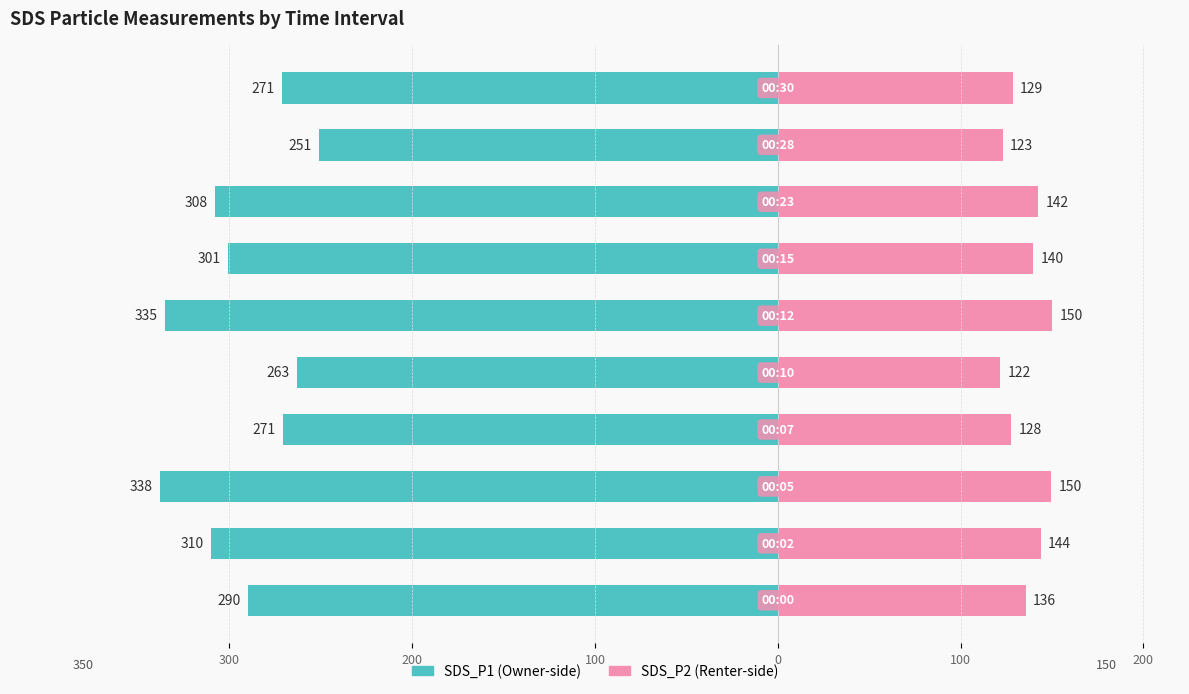

At how many categories does at least one series exceed 84?

10